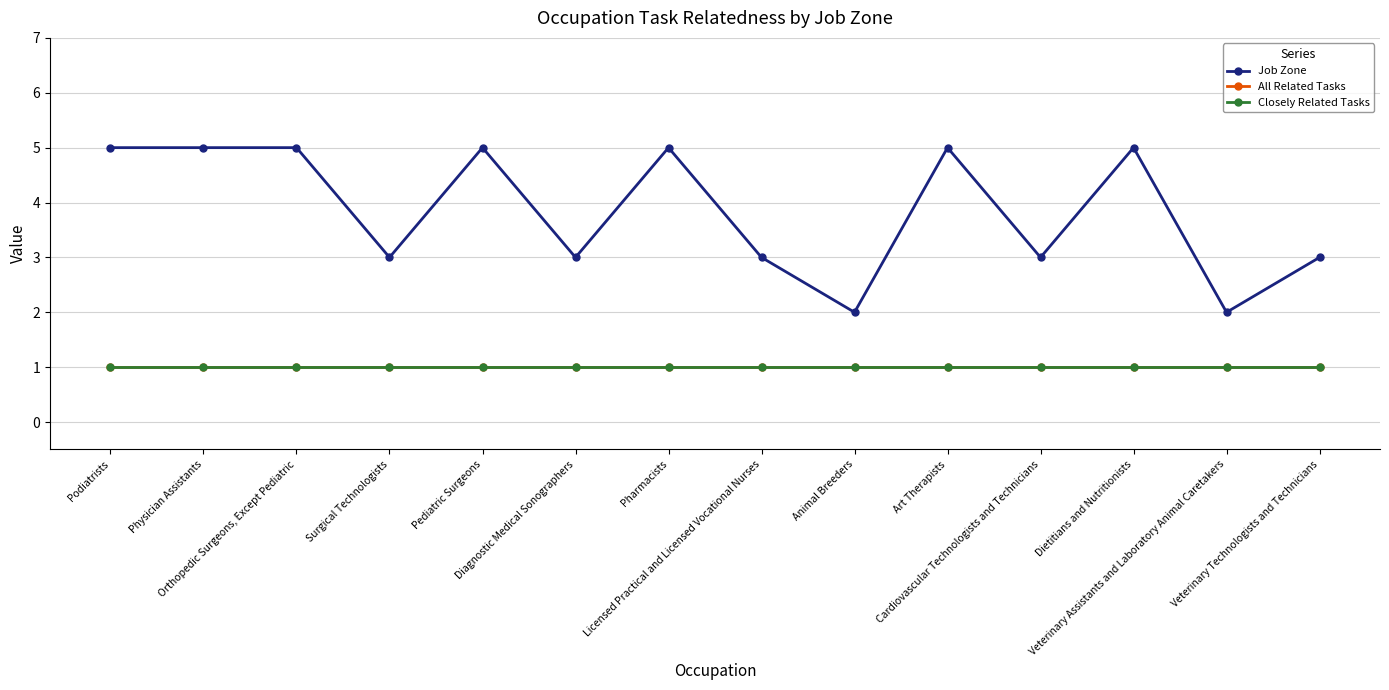

Is this an area chart (filled region under the line)?

No